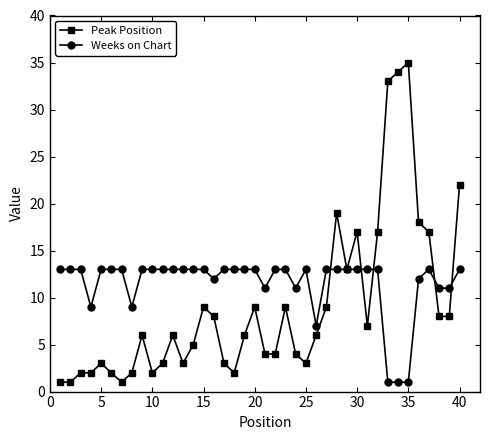

True or false: Peak Position and Weeks on Chart intersect in this chart.

True